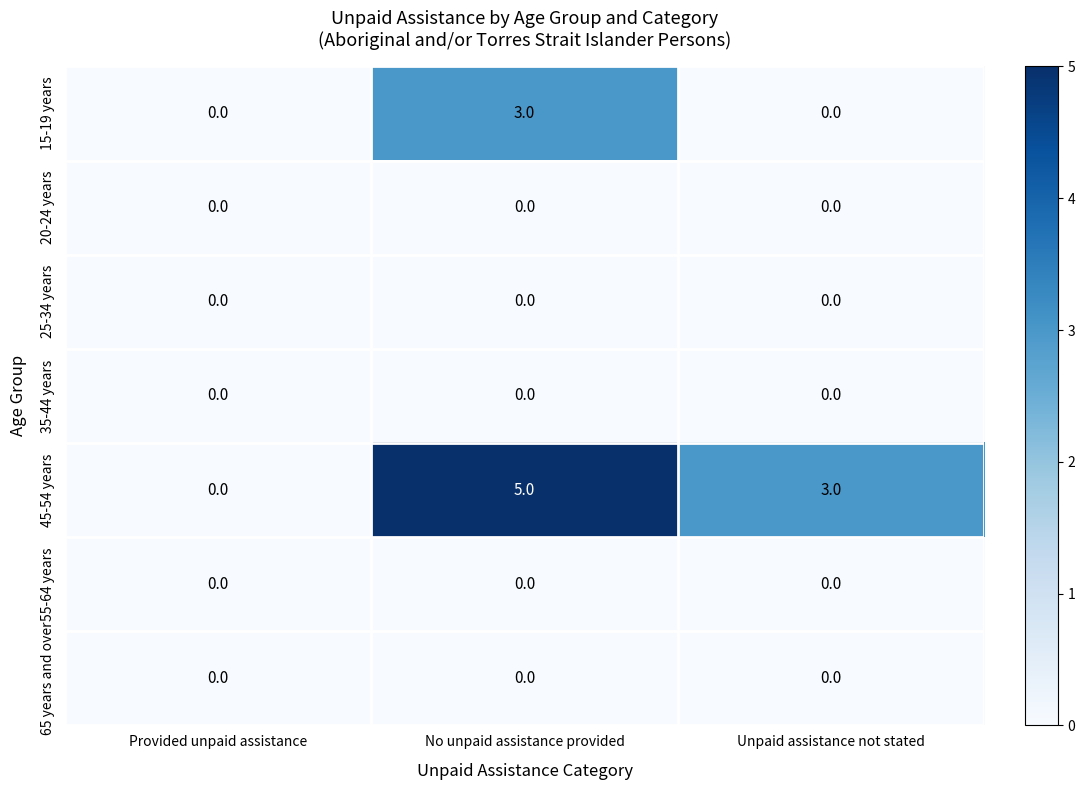

Which series changed the most between Provided unpaid assistance and Unpaid assistance not stated?

45-54 years